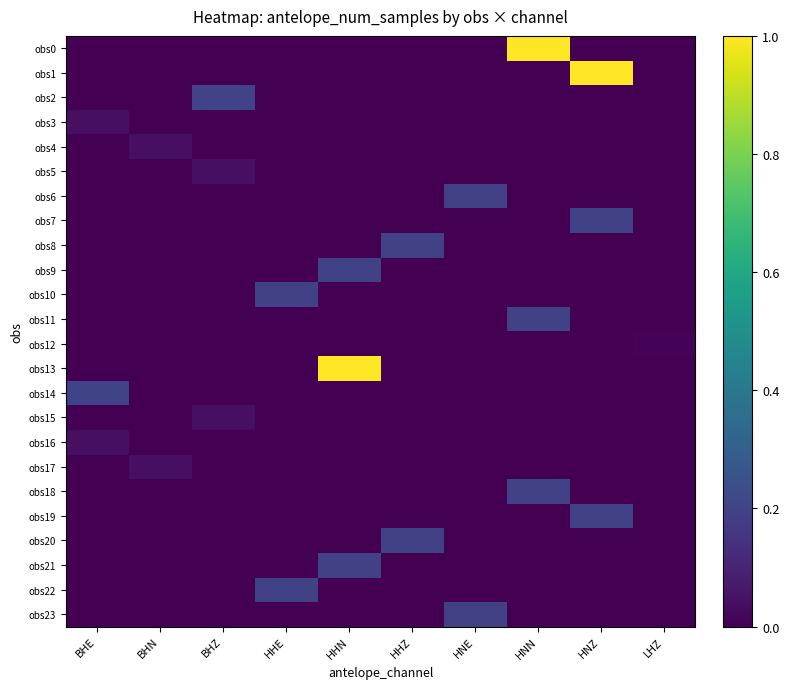

Reading left to right, list all the values displayed in this chart.

obs0: BHE=0.0	BHN=0.0	BHZ=0.0	HHE=0.0	HHN=0.0	HHZ=0.0	HNE=0.0	HNN=1.0	HNZ=0.0	LHZ=0.0
obs1: BHE=0.0	BHN=0.0	BHZ=0.0	HHE=0.0	HHN=0.0	HHZ=0.0	HNE=0.0	HNN=0.0	HNZ=1.0	LHZ=0.0
obs2: BHE=0.0	BHN=0.0	BHZ=0.2	HHE=0.0	HHN=0.0	HHZ=0.0	HNE=0.0	HNN=0.0	HNZ=0.0	LHZ=0.0
obs3: BHE=0.0	BHN=0.0	BHZ=0.0	HHE=0.0	HHN=0.0	HHZ=0.0	HNE=0.0	HNN=0.0	HNZ=0.0	LHZ=0.0
obs4: BHE=0.0	BHN=0.0	BHZ=0.0	HHE=0.0	HHN=0.0	HHZ=0.0	HNE=0.0	HNN=0.0	HNZ=0.0	LHZ=0.0
obs5: BHE=0.0	BHN=0.0	BHZ=0.0	HHE=0.0	HHN=0.0	HHZ=0.0	HNE=0.0	HNN=0.0	HNZ=0.0	LHZ=0.0
obs6: BHE=0.0	BHN=0.0	BHZ=0.0	HHE=0.0	HHN=0.0	HHZ=0.0	HNE=0.2	HNN=0.0	HNZ=0.0	LHZ=0.0
obs7: BHE=0.0	BHN=0.0	BHZ=0.0	HHE=0.0	HHN=0.0	HHZ=0.0	HNE=0.0	HNN=0.0	HNZ=0.2	LHZ=0.0
obs8: BHE=0.0	BHN=0.0	BHZ=0.0	HHE=0.0	HHN=0.0	HHZ=0.2	HNE=0.0	HNN=0.0	HNZ=0.0	LHZ=0.0
obs9: BHE=0.0	BHN=0.0	BHZ=0.0	HHE=0.0	HHN=0.2	HHZ=0.0	HNE=0.0	HNN=0.0	HNZ=0.0	LHZ=0.0
obs10: BHE=0.0	BHN=0.0	BHZ=0.0	HHE=0.2	HHN=0.0	HHZ=0.0	HNE=0.0	HNN=0.0	HNZ=0.0	LHZ=0.0
obs11: BHE=0.0	BHN=0.0	BHZ=0.0	HHE=0.0	HHN=0.0	HHZ=0.0	HNE=0.0	HNN=0.2	HNZ=0.0	LHZ=0.0
obs12: BHE=0.0	BHN=0.0	BHZ=0.0	HHE=0.0	HHN=0.0	HHZ=0.0	HNE=0.0	HNN=0.0	HNZ=0.0	LHZ=0.0
obs13: BHE=0.0	BHN=0.0	BHZ=0.0	HHE=0.0	HHN=1.0	HHZ=0.0	HNE=0.0	HNN=0.0	HNZ=0.0	LHZ=0.0
obs14: BHE=0.2	BHN=0.0	BHZ=0.0	HHE=0.0	HHN=0.0	HHZ=0.0	HNE=0.0	HNN=0.0	HNZ=0.0	LHZ=0.0
obs15: BHE=0.0	BHN=0.0	BHZ=0.0	HHE=0.0	HHN=0.0	HHZ=0.0	HNE=0.0	HNN=0.0	HNZ=0.0	LHZ=0.0
obs16: BHE=0.0	BHN=0.0	BHZ=0.0	HHE=0.0	HHN=0.0	HHZ=0.0	HNE=0.0	HNN=0.0	HNZ=0.0	LHZ=0.0
obs17: BHE=0.0	BHN=0.0	BHZ=0.0	HHE=0.0	HHN=0.0	HHZ=0.0	HNE=0.0	HNN=0.0	HNZ=0.0	LHZ=0.0
obs18: BHE=0.0	BHN=0.0	BHZ=0.0	HHE=0.0	HHN=0.0	HHZ=0.0	HNE=0.0	HNN=0.2	HNZ=0.0	LHZ=0.0
obs19: BHE=0.0	BHN=0.0	BHZ=0.0	HHE=0.0	HHN=0.0	HHZ=0.0	HNE=0.0	HNN=0.0	HNZ=0.2	LHZ=0.0
obs20: BHE=0.0	BHN=0.0	BHZ=0.0	HHE=0.0	HHN=0.0	HHZ=0.2	HNE=0.0	HNN=0.0	HNZ=0.0	LHZ=0.0
obs21: BHE=0.0	BHN=0.0	BHZ=0.0	HHE=0.0	HHN=0.2	HHZ=0.0	HNE=0.0	HNN=0.0	HNZ=0.0	LHZ=0.0
obs22: BHE=0.0	BHN=0.0	BHZ=0.0	HHE=0.2	HHN=0.0	HHZ=0.0	HNE=0.0	HNN=0.0	HNZ=0.0	LHZ=0.0
obs23: BHE=0.0	BHN=0.0	BHZ=0.0	HHE=0.0	HHN=0.0	HHZ=0.0	HNE=0.2	HNN=0.0	HNZ=0.0	LHZ=0.0